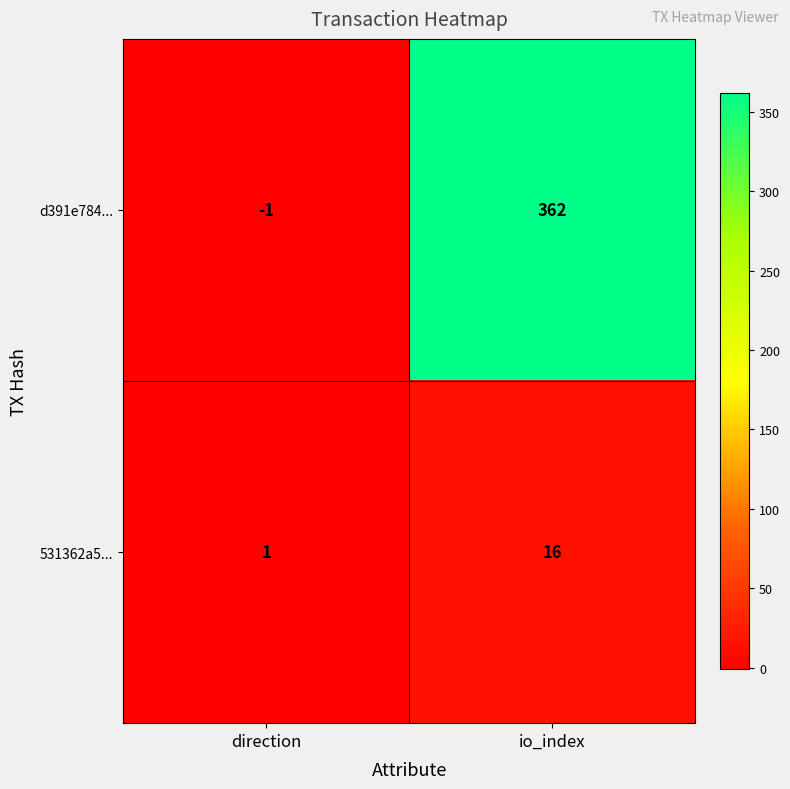

List the labels in order of d391e784... value, smallest first.

direction, io_index